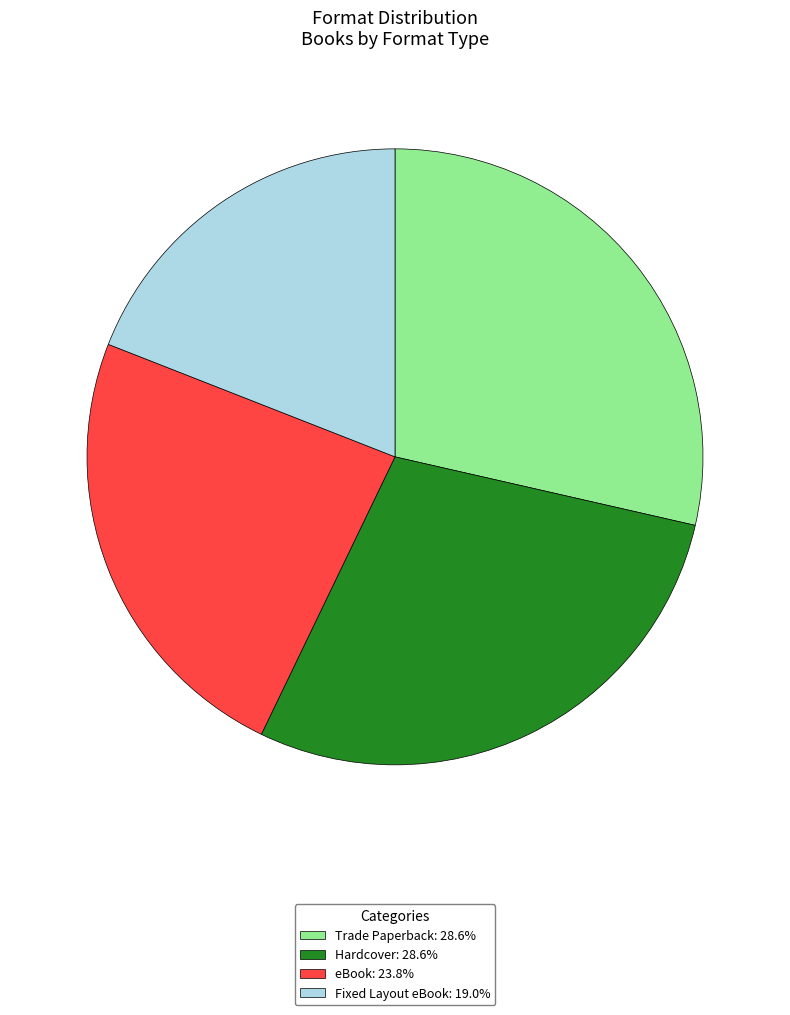

Count the number of slices in the pie.

4